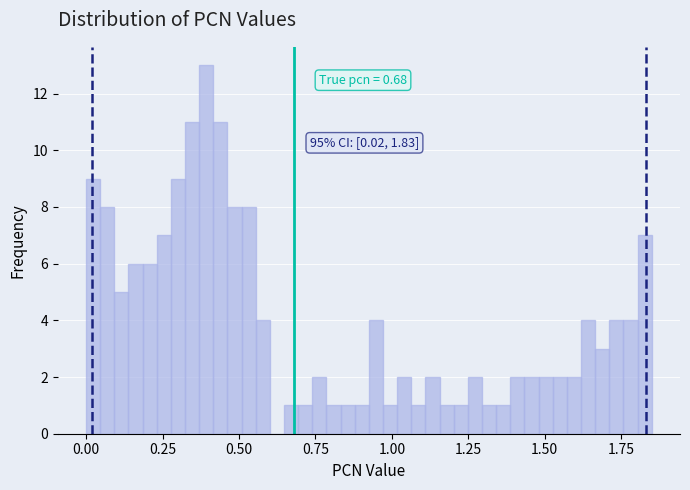

Around what value on the x-axis is the tallest bar? Give the approximate position of its centre, as read against the axis.

0.40